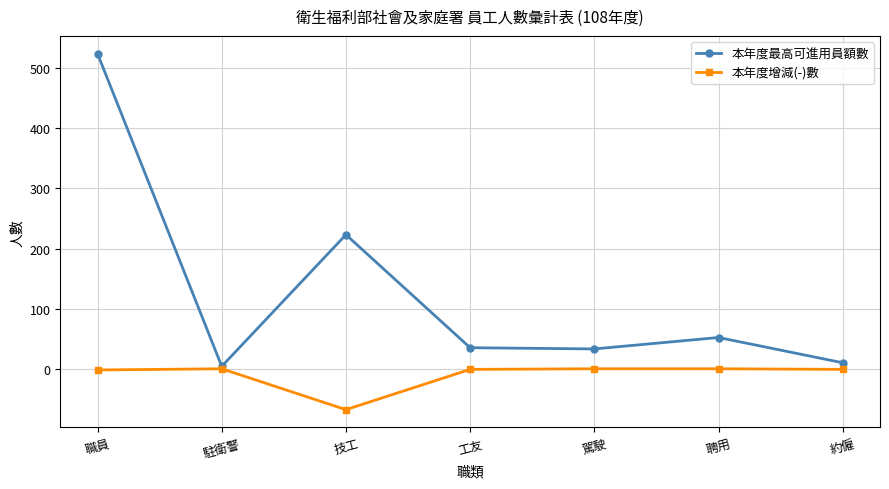

At which category is the sum across all series the highest?

職員